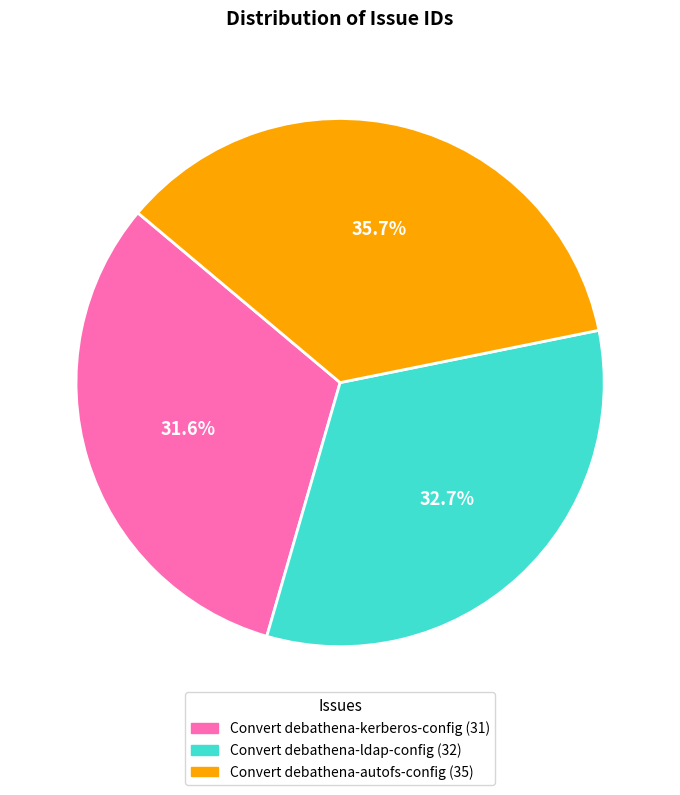

What percentage is NOT represented by Convert debathena-autofs-config?

64.3%